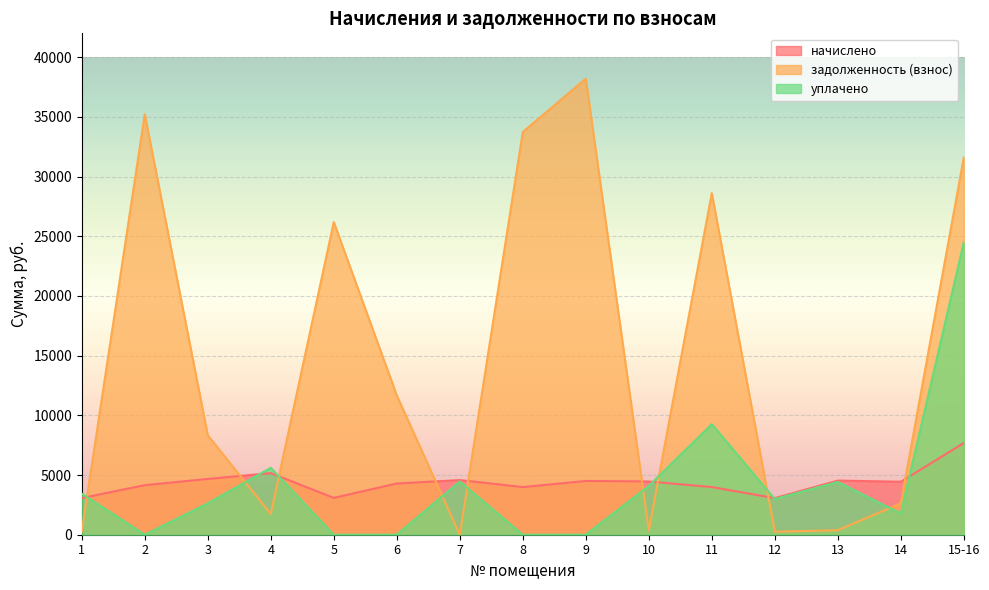

How many times do начислено and задолженность (взнос) cross each other?

9